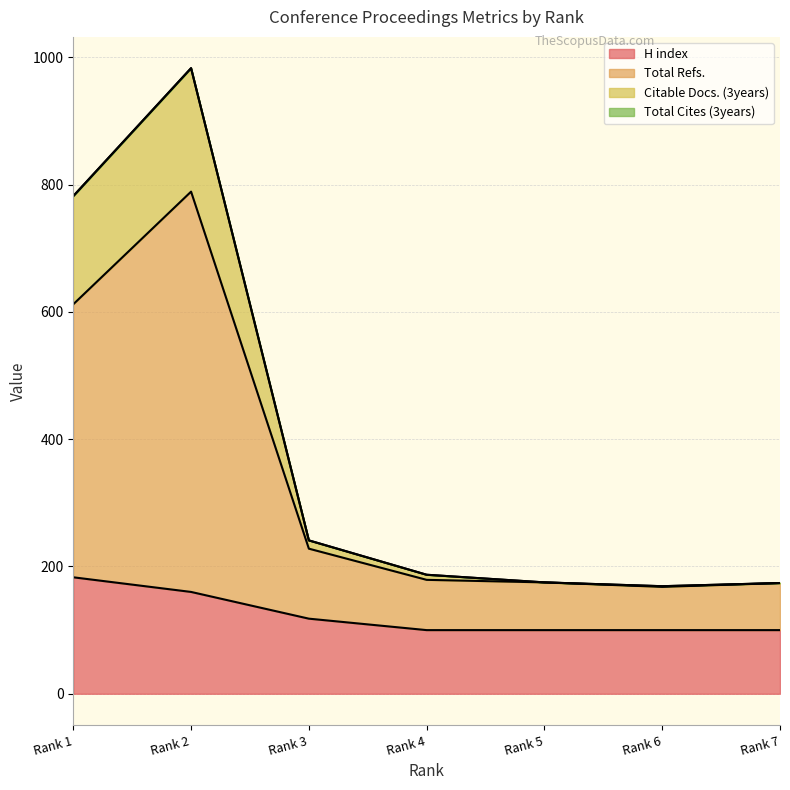

What is the smallest value displayed?

100